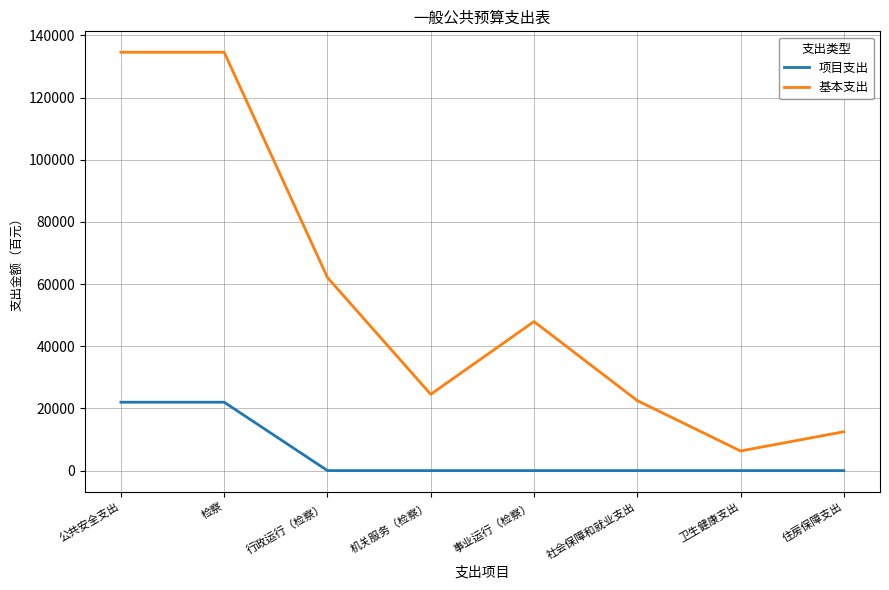

How many categories are shown in the chart?

8